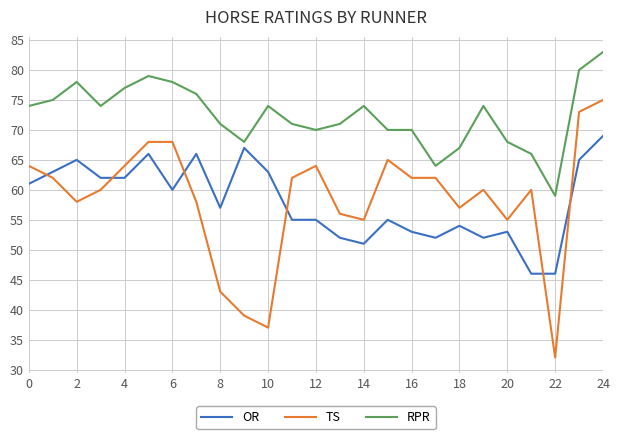

What is the highest value of the OR series?

69